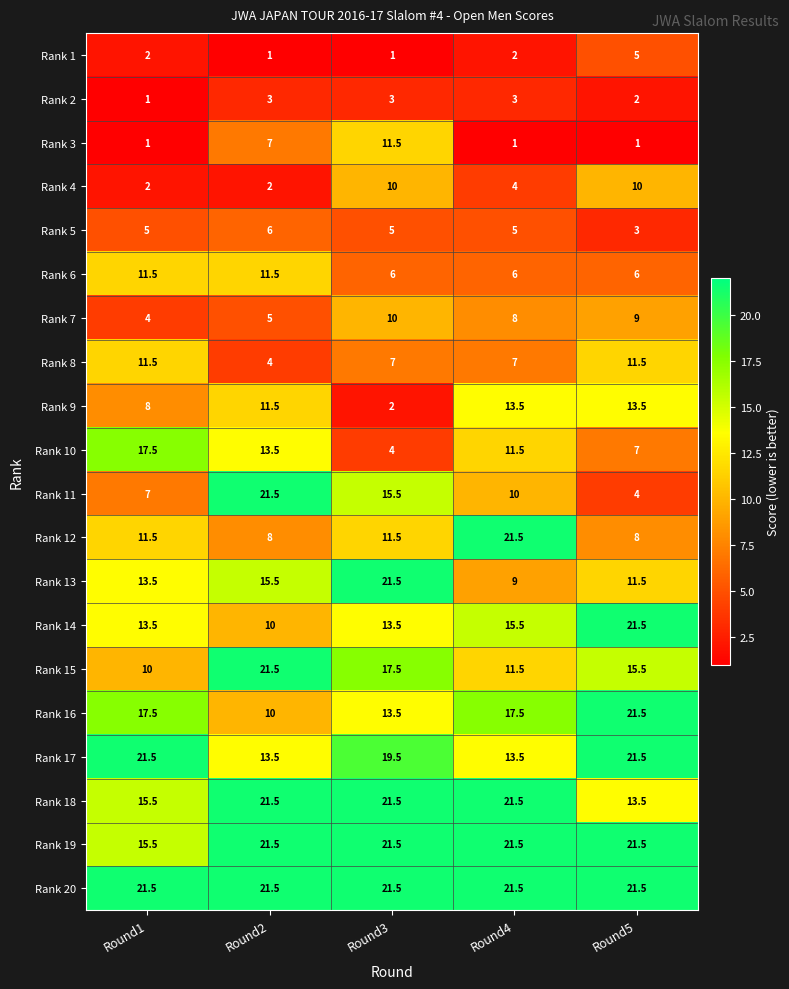

The Rank 2 series shows 3.0 at Round3. True or false?

True